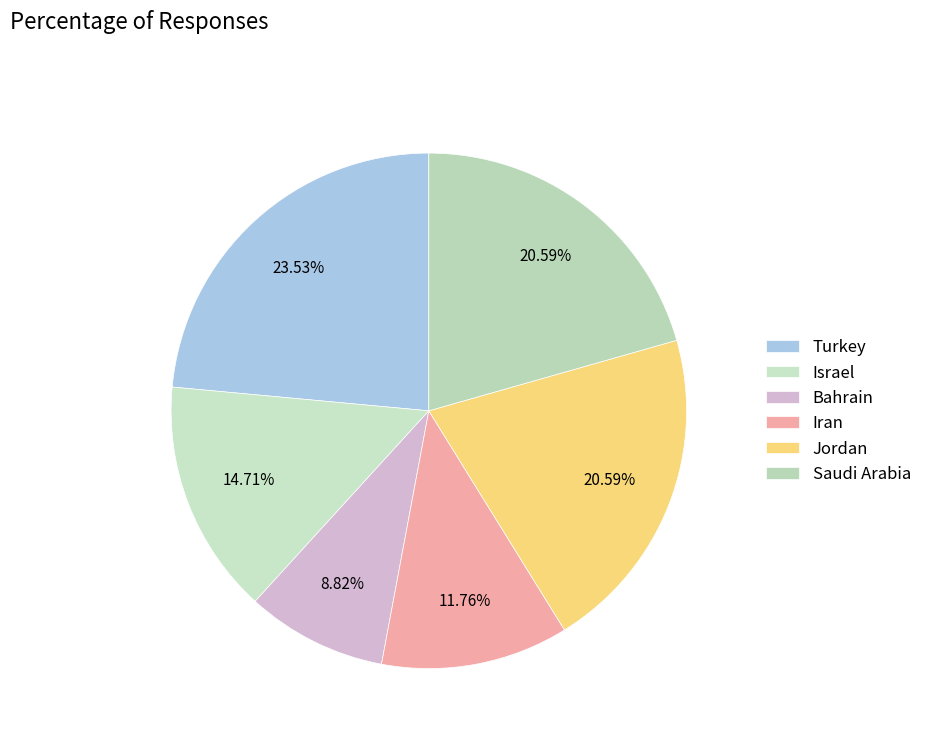

What percentage is NOT represented by Turkey?

76.5%